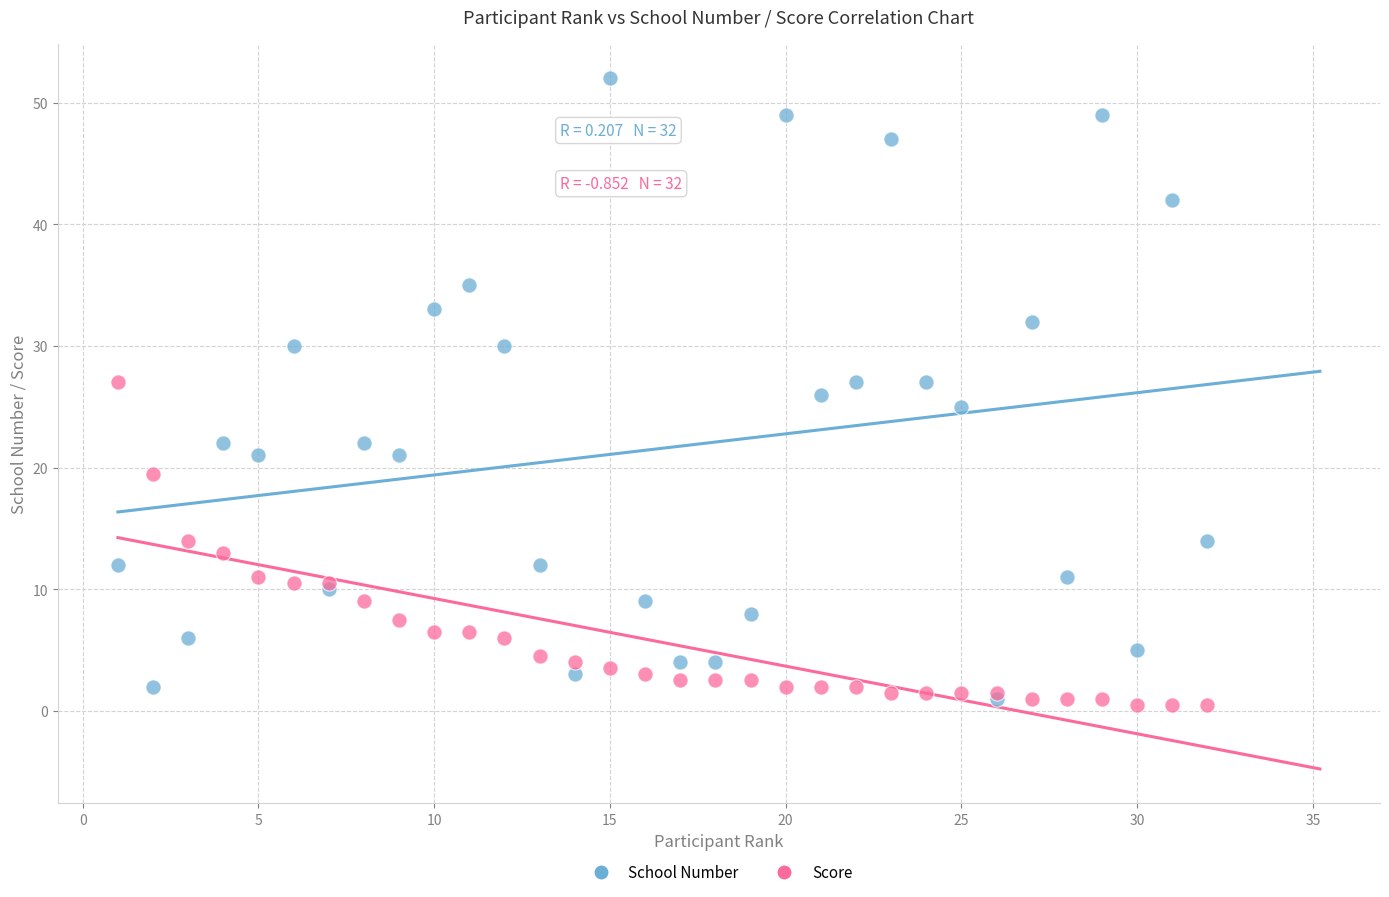

What are all the series names shown in the legend?

School Number, Score